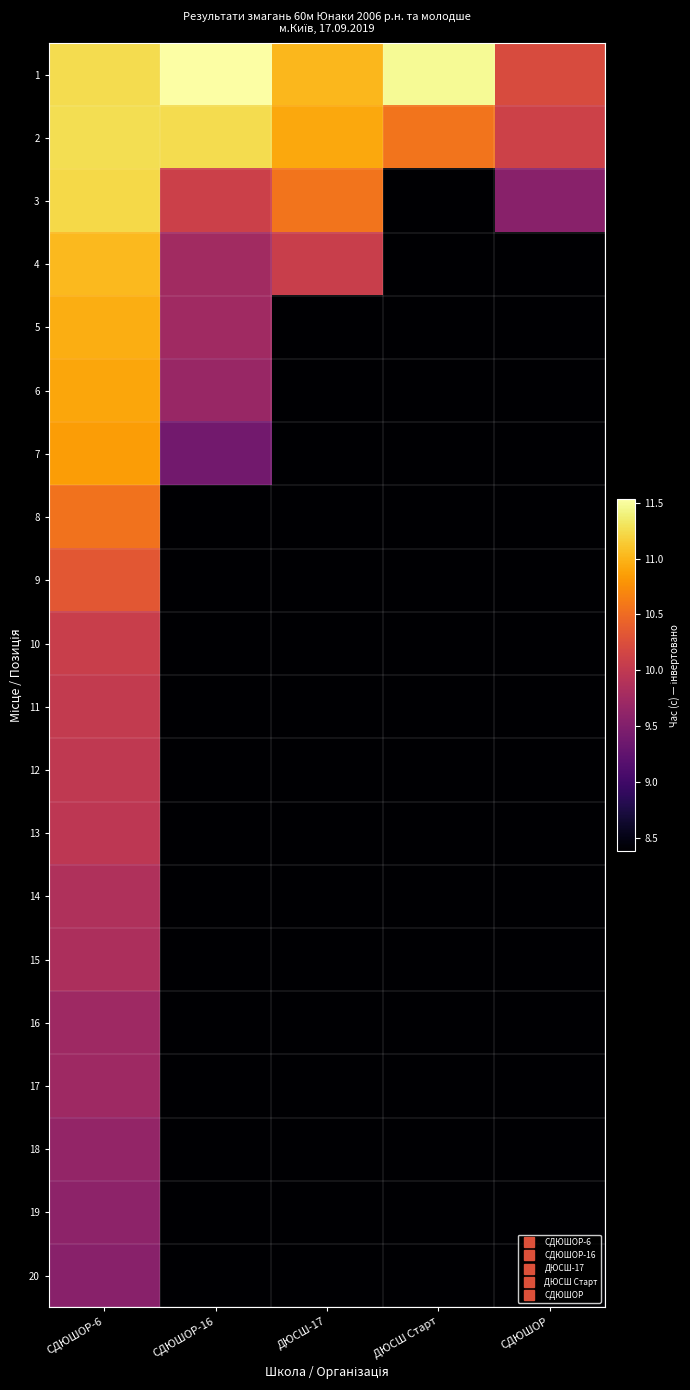

Reading left to right, what are all the values shown in this chart?

1: СДЮШОР-6=11.2	СДЮШОР-16=11.5	ДЮСШ-17=11.0	ДЮСШ Старт=11.5	СДЮШОР=10.2
2: СДЮШОР-6=11.3	СДЮШОР-16=11.2	ДЮСШ-17=10.9	ДЮСШ Старт=10.6	СДЮШОР=10.1
3: СДЮШОР-6=11.2	СДЮШОР-16=10.1	ДЮСШ-17=10.6	ДЮСШ Старт=8.4	СДЮШОР=9.6
4: СДЮШОР-6=11.0	СДЮШОР-16=9.8	ДЮСШ-17=10.1	ДЮСШ Старт=8.4	СДЮШОР=8.4
5: СДЮШОР-6=11.0	СДЮШОР-16=9.7	ДЮСШ-17=8.4	ДЮСШ Старт=8.4	СДЮШОР=8.4
6: СДЮШОР-6=10.9	СДЮШОР-16=9.7	ДЮСШ-17=8.4	ДЮСШ Старт=8.4	СДЮШОР=8.4
7: СДЮШОР-6=10.8	СДЮШОР-16=9.4	ДЮСШ-17=8.4	ДЮСШ Старт=8.4	СДЮШОР=8.4
8: СДЮШОР-6=10.6	СДЮШОР-16=8.4	ДЮСШ-17=8.4	ДЮСШ Старт=8.4	СДЮШОР=8.4
9: СДЮШОР-6=10.3	СДЮШОР-16=8.4	ДЮСШ-17=8.4	ДЮСШ Старт=8.4	СДЮШОР=8.4
10: СДЮШОР-6=10.1	СДЮШОР-16=8.4	ДЮСШ-17=8.4	ДЮСШ Старт=8.4	СДЮШОР=8.4
11: СДЮШОР-6=10.0	СДЮШОР-16=8.4	ДЮСШ-17=8.4	ДЮСШ Старт=8.4	СДЮШОР=8.4
12: СДЮШОР-6=10.0	СДЮШОР-16=8.4	ДЮСШ-17=8.4	ДЮСШ Старт=8.4	СДЮШОР=8.4
13: СДЮШОР-6=10.0	СДЮШОР-16=8.4	ДЮСШ-17=8.4	ДЮСШ Старт=8.4	СДЮШОР=8.4
14: СДЮШОР-6=9.9	СДЮШОР-16=8.4	ДЮСШ-17=8.4	ДЮСШ Старт=8.4	СДЮШОР=8.4
15: СДЮШОР-6=9.8	СДЮШОР-16=8.4	ДЮСШ-17=8.4	ДЮСШ Старт=8.4	СДЮШОР=8.4
16: СДЮШОР-6=9.7	СДЮШОР-16=8.4	ДЮСШ-17=8.4	ДЮСШ Старт=8.4	СДЮШОР=8.4
17: СДЮШОР-6=9.7	СДЮШОР-16=8.4	ДЮСШ-17=8.4	ДЮСШ Старт=8.4	СДЮШОР=8.4
18: СДЮШОР-6=9.6	СДЮШОР-16=8.4	ДЮСШ-17=8.4	ДЮСШ Старт=8.4	СДЮШОР=8.4
19: СДЮШОР-6=9.6	СДЮШОР-16=8.4	ДЮСШ-17=8.4	ДЮСШ Старт=8.4	СДЮШОР=8.4
20: СДЮШОР-6=9.6	СДЮШОР-16=8.4	ДЮСШ-17=8.4	ДЮСШ Старт=8.4	СДЮШОР=8.4